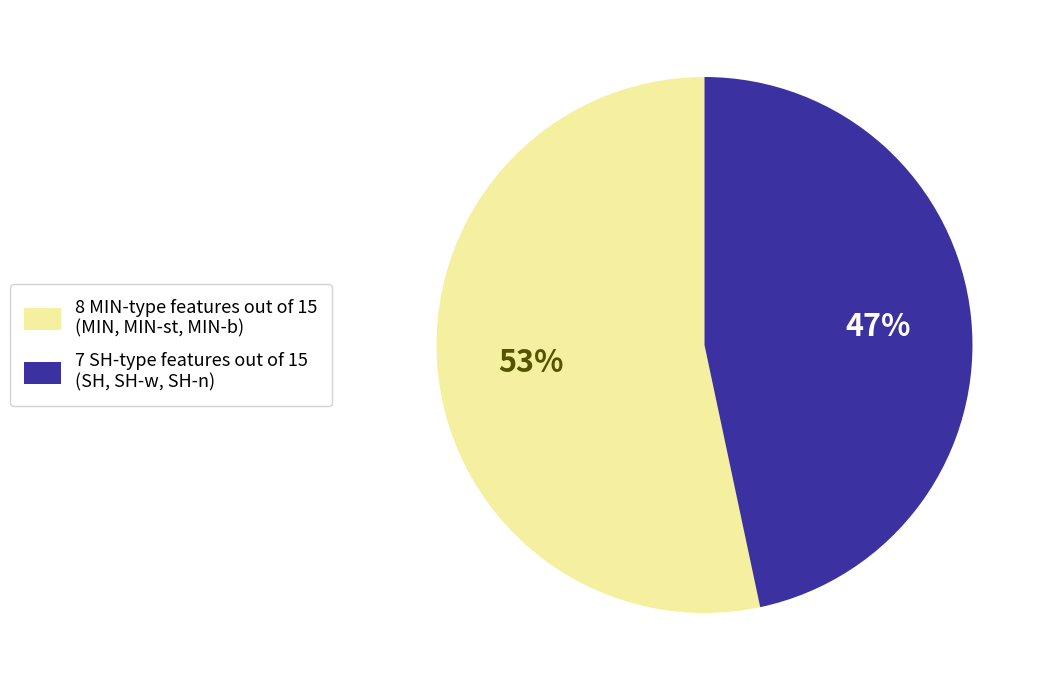

To the nearest percent, what is the average slice percentage?

50%